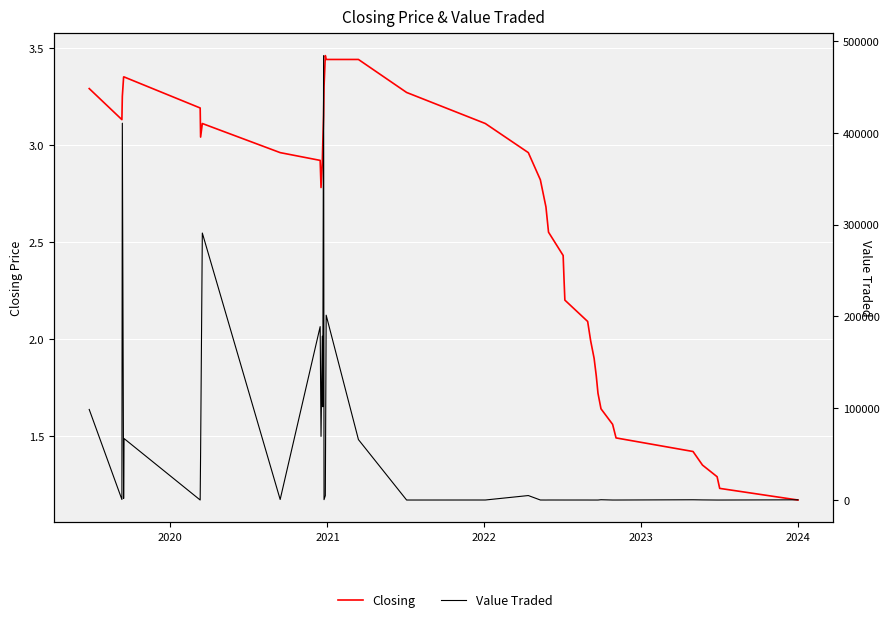

What are all the series names shown in the legend?

Closing, Value Traded